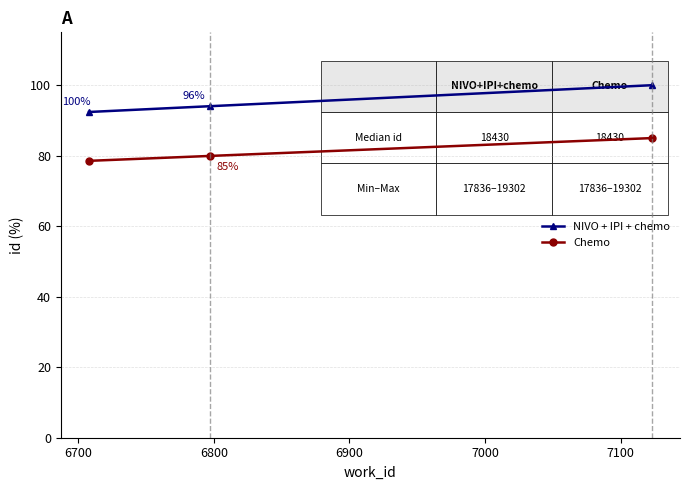

What is the greatest value displayed?

100.0